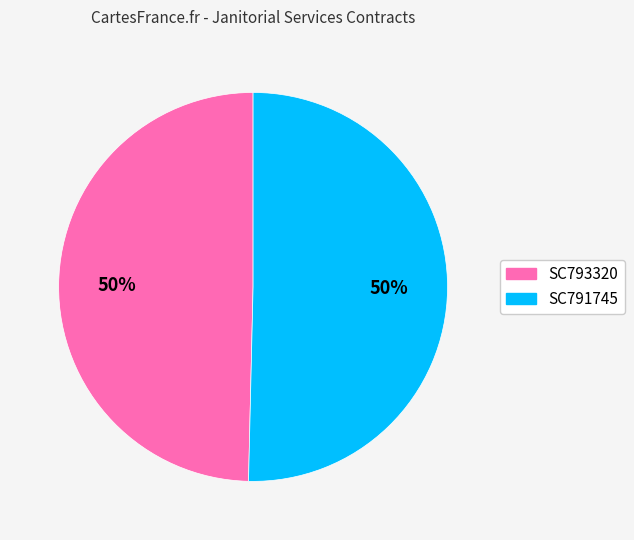

Approximately how many times larger is the value at SC793320 compared to SC791745?

1.0